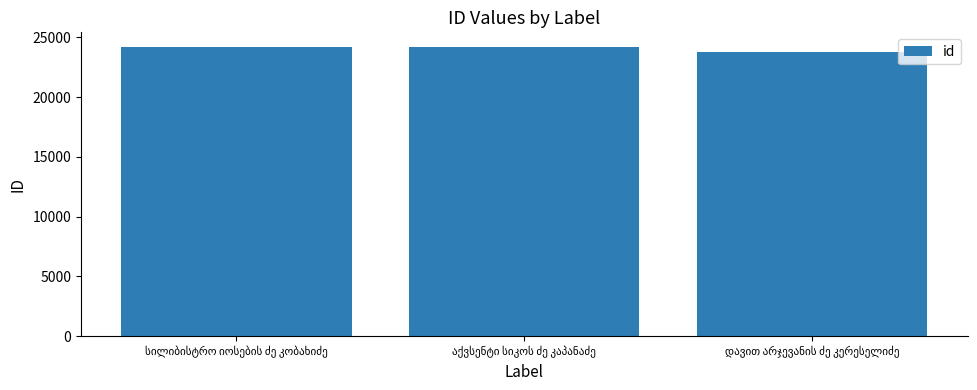

What is the value of the 1st bar from the left?

24208